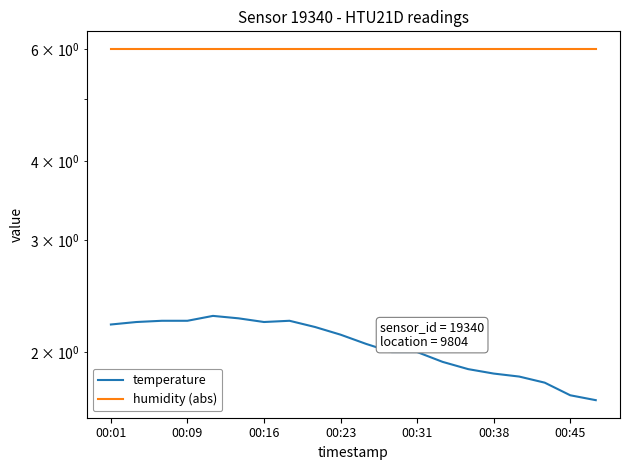

True or false: temperature and humidity (abs) intersect in this chart.

False